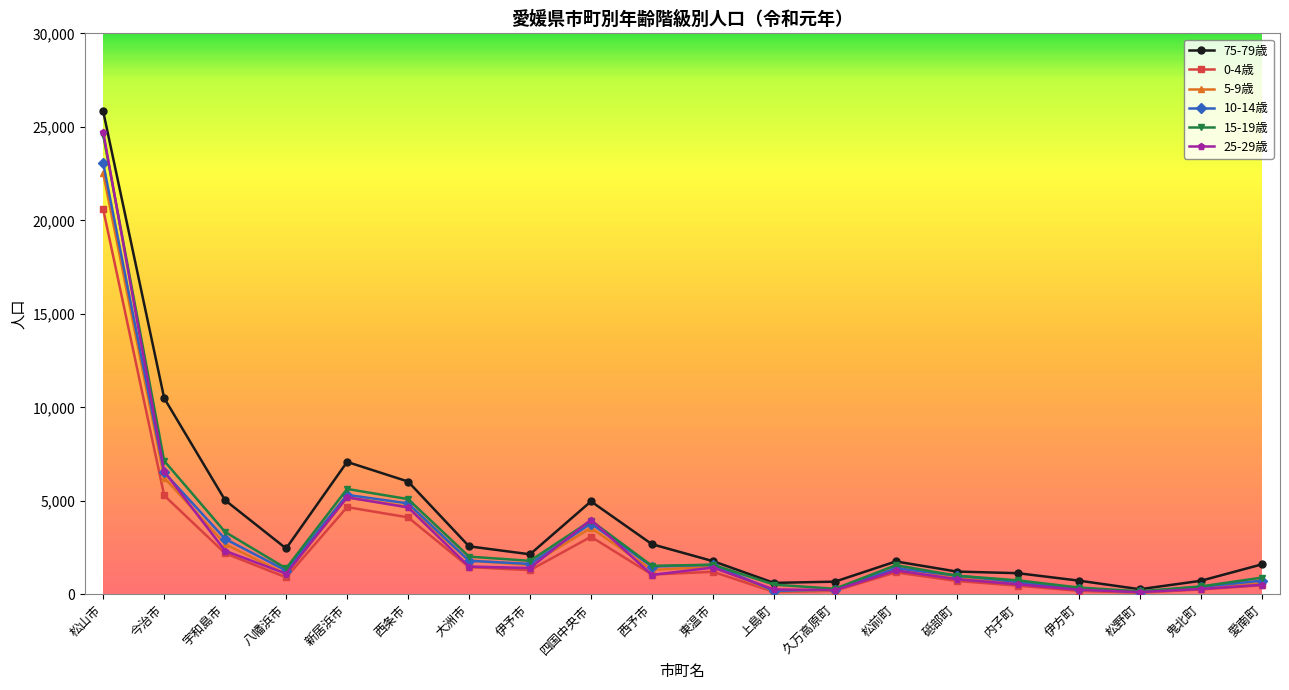

The 0-4歳 series shows 5287 at 今治市. True or false?

True